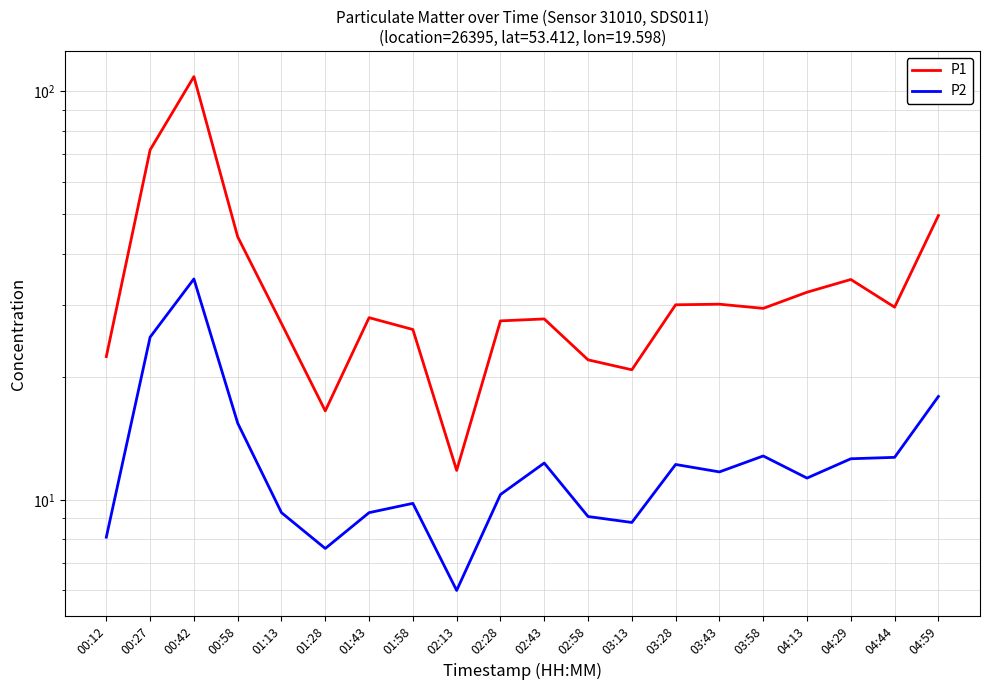

What is the label of the 9th point from the left?

02:13